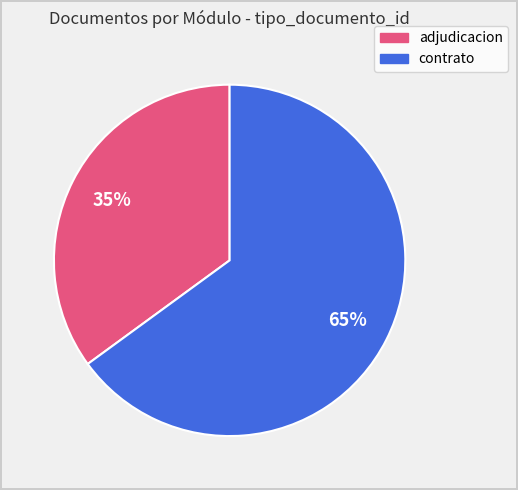

Is there a majority slice in this chart?

Yes